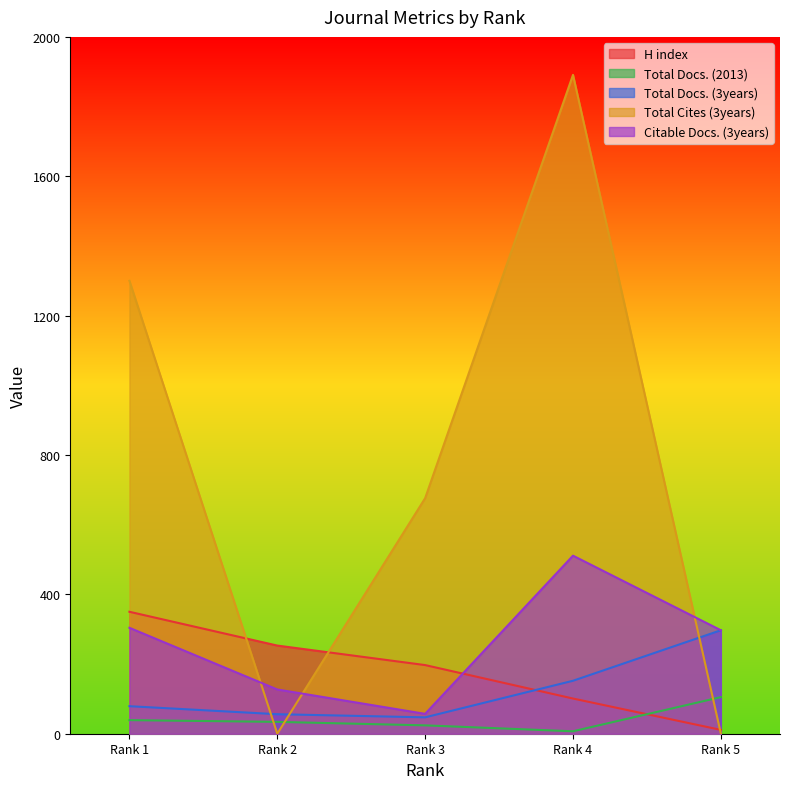

What is the difference between the highest and lowest values at Rank 3?

652